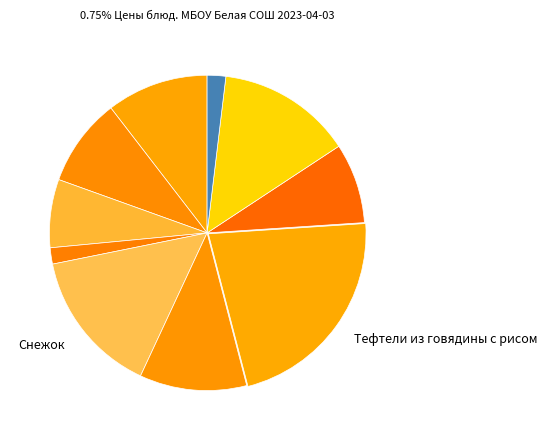

Count the number of slices in the pie.

10